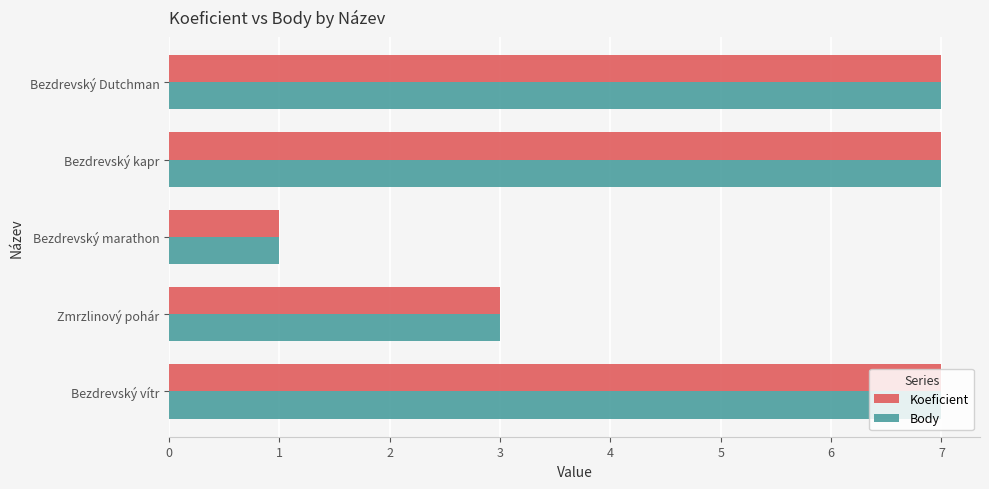

What is the sum of the Body values at Bezdrevský vítr and Zmrzlinový pohár?

10